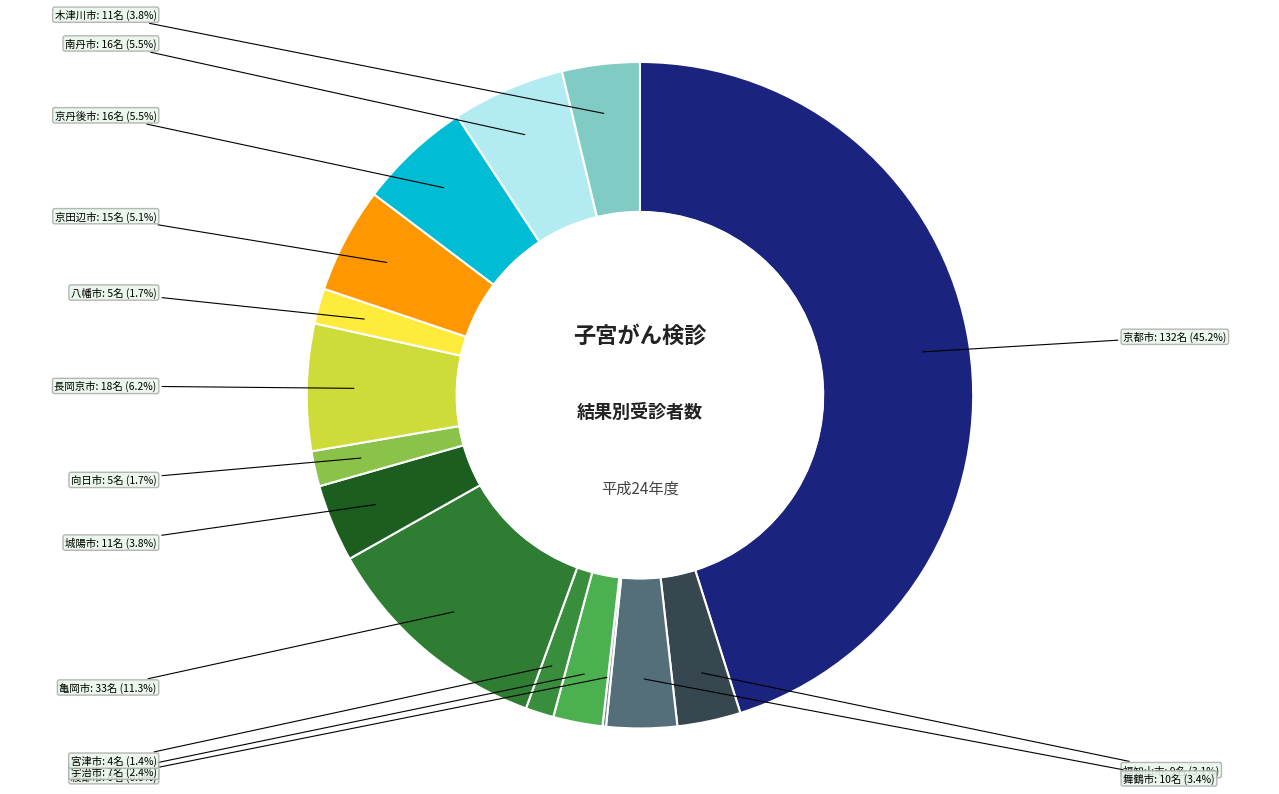

To the nearest percent, what portion does 京丹後市 represent?

5%